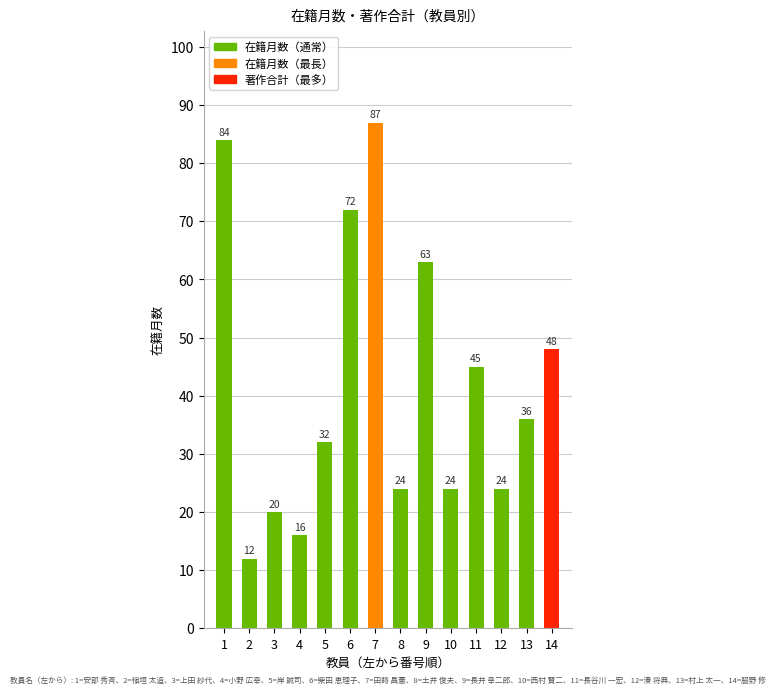

True or false: the data shows 41 at 12.

False